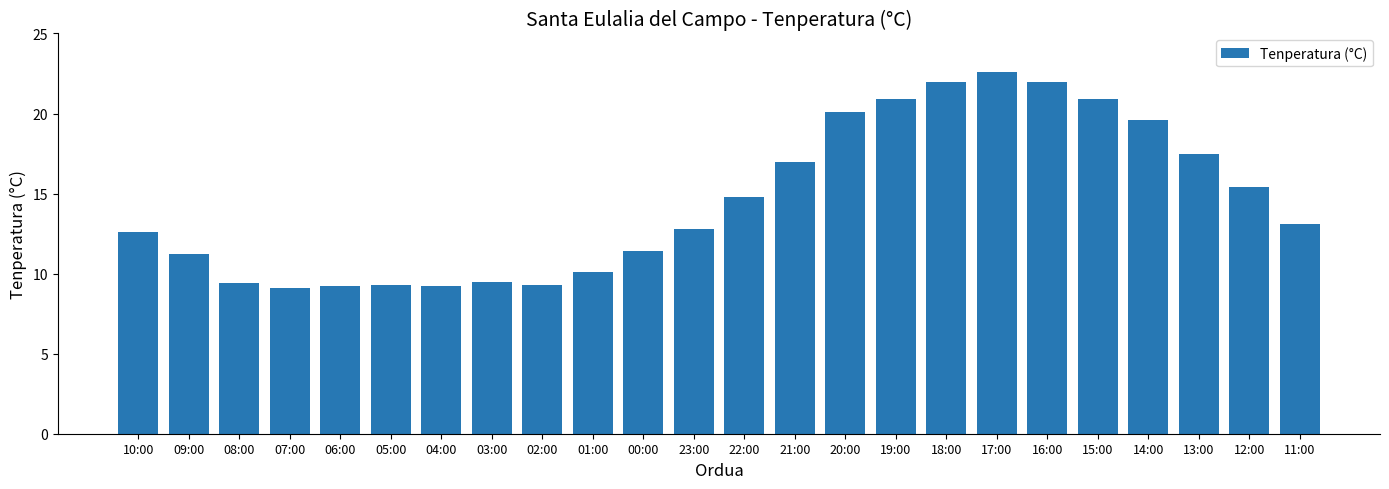

Between 22:00 and 20:00, which is larger?

20:00